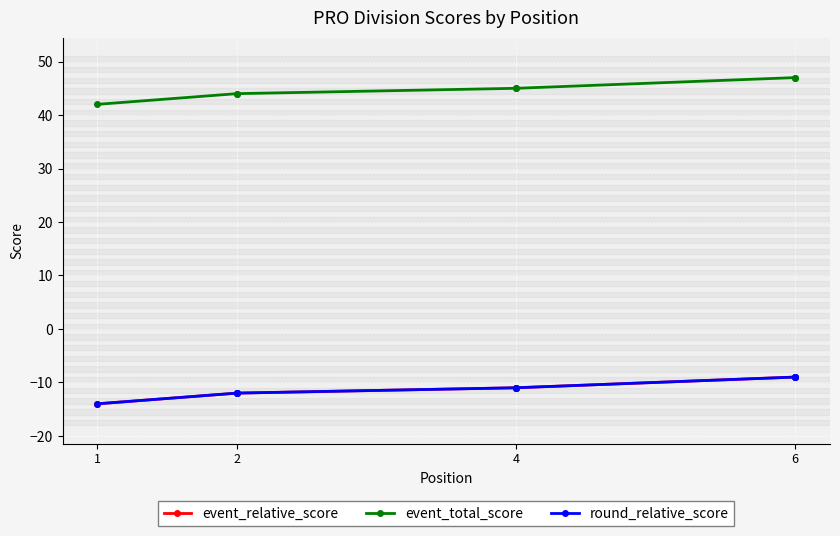

At 2, list the series in order from smallest to largest.

event_relative_score, round_relative_score, event_total_score